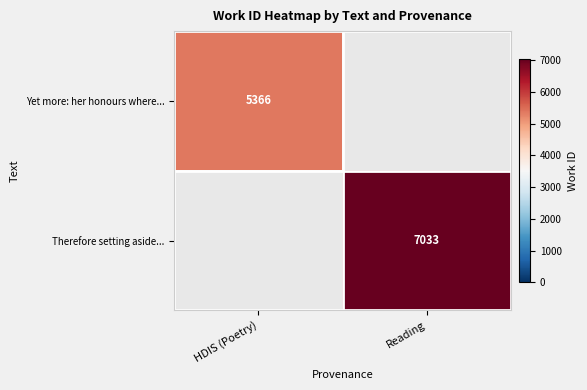

Is the value of Therefore setting aside... at Reading greater than the value of Yet more: her honours where... at HDIS (Poetry)?

Yes